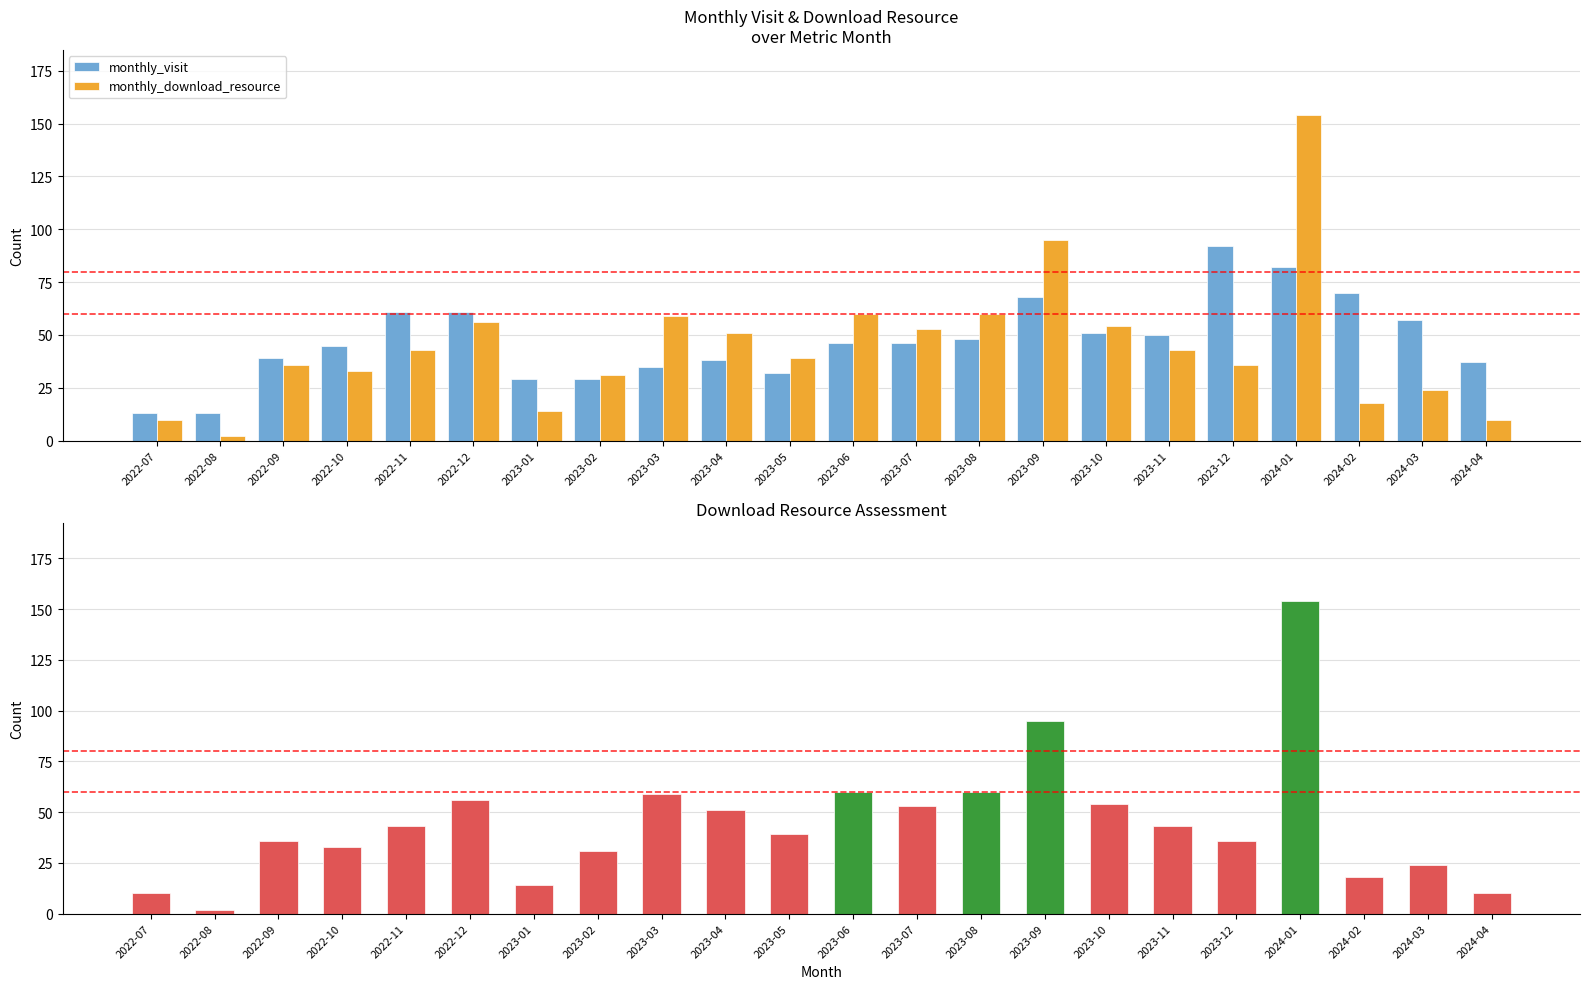

Reading left to right, what are all the values shown in this chart?

monthly_visit: 2022-07=13	2022-08=13	2022-09=39	2022-10=45	2022-11=61	2022-12=61	2023-01=29	2023-02=29	2023-03=35	2023-04=38	2023-05=32	2023-06=46	2023-07=46	2023-08=48	2023-09=68	2023-10=51	2023-11=50	2023-12=92	2024-01=82	2024-02=70	2024-03=57	2024-04=37
monthly_download_resource: 2022-07=10	2022-08=2	2022-09=36	2022-10=33	2022-11=43	2022-12=56	2023-01=14	2023-02=31	2023-03=59	2023-04=51	2023-05=39	2023-06=60	2023-07=53	2023-08=60	2023-09=95	2023-10=54	2023-11=43	2023-12=36	2024-01=154	2024-02=18	2024-03=24	2024-04=10